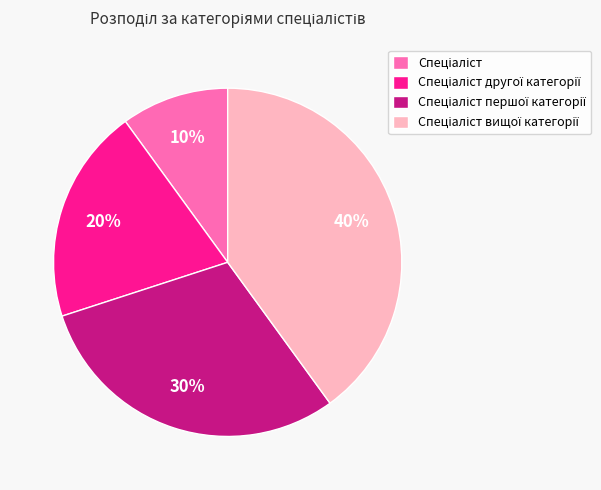

Is there a majority slice in this chart?

No